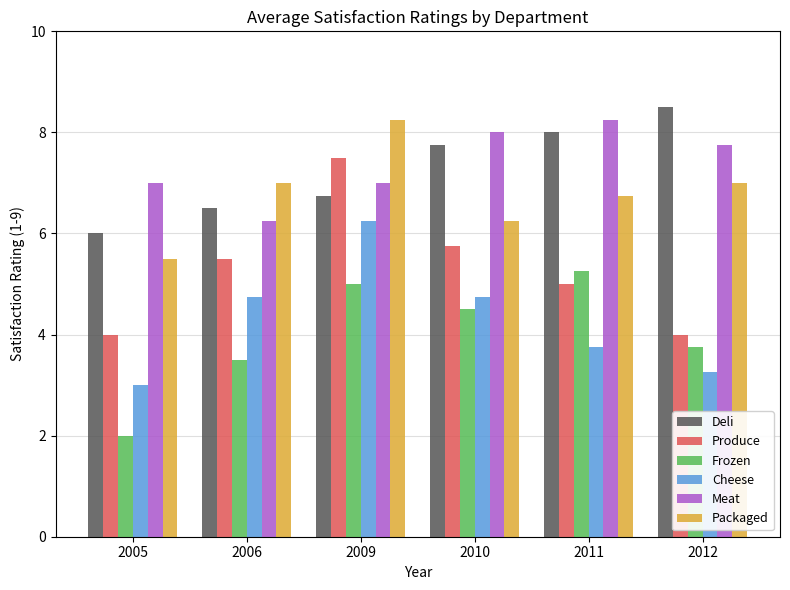

List the labels in order of Deli value, largest first.

2012, 2011, 2010, 2009, 2006, 2005